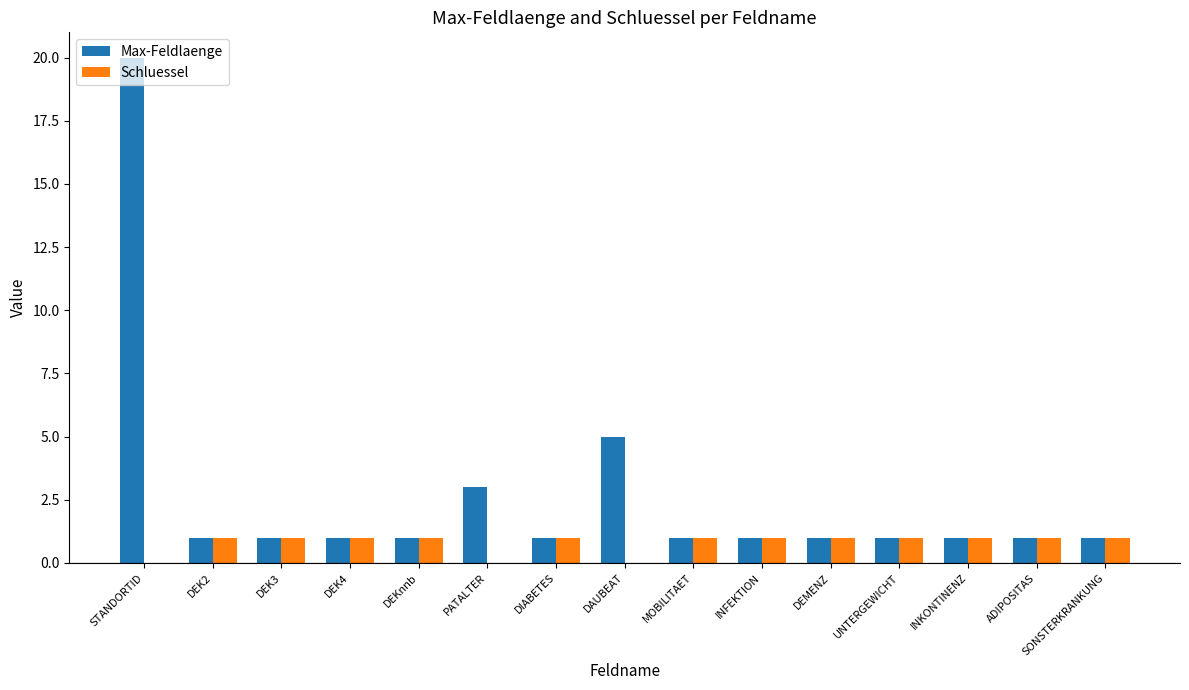

Which series has the widest spread of values?

Max-Feldlaenge